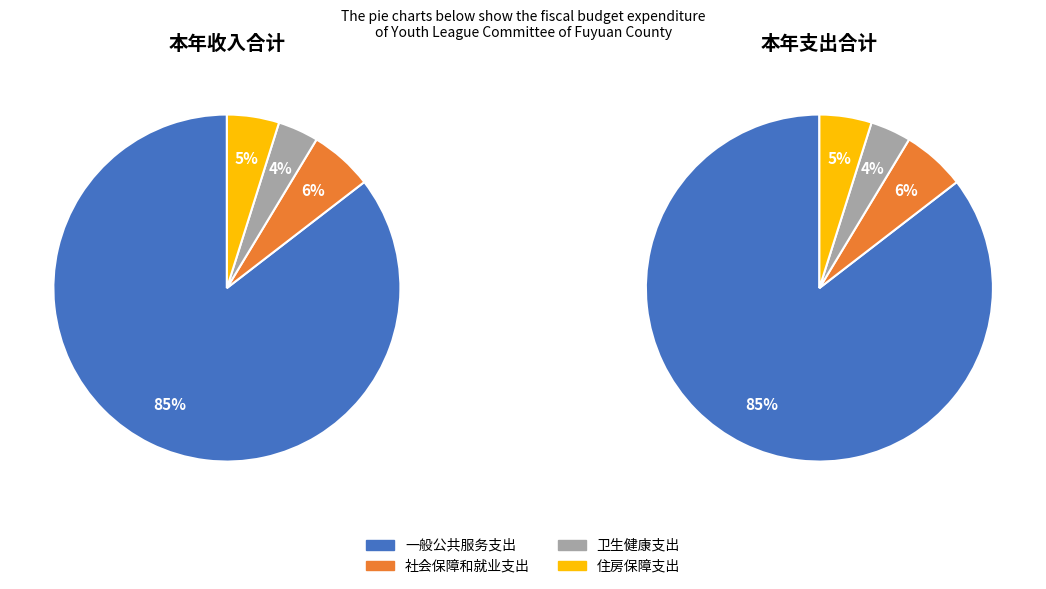

Is 社会保障和就业支出 the majority of the pie?

No